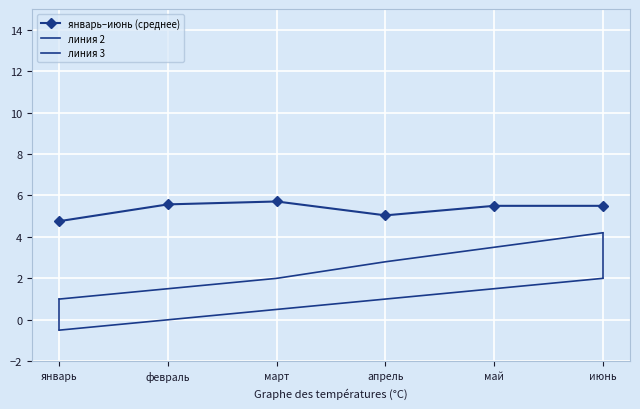

True or false: январь–июнь (среднее) has more than 0 interior local peaks.

True